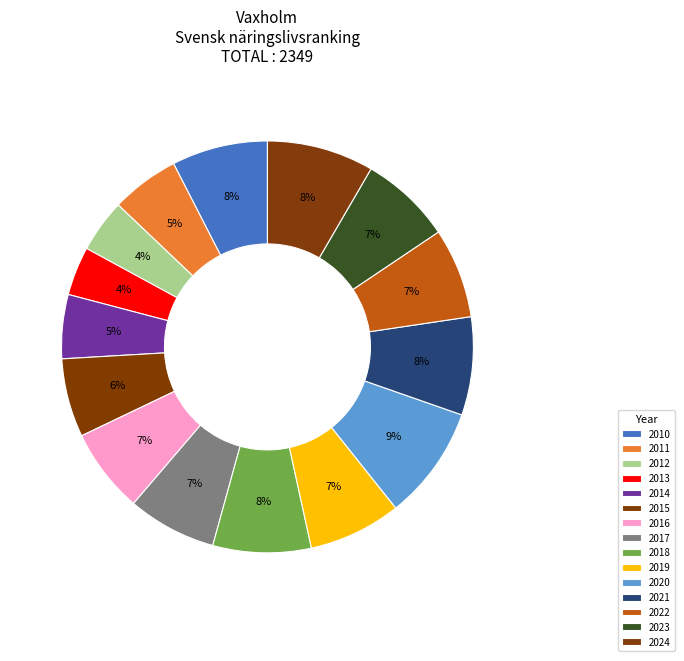

What percentage is NOT represented by 2012?

95.8%